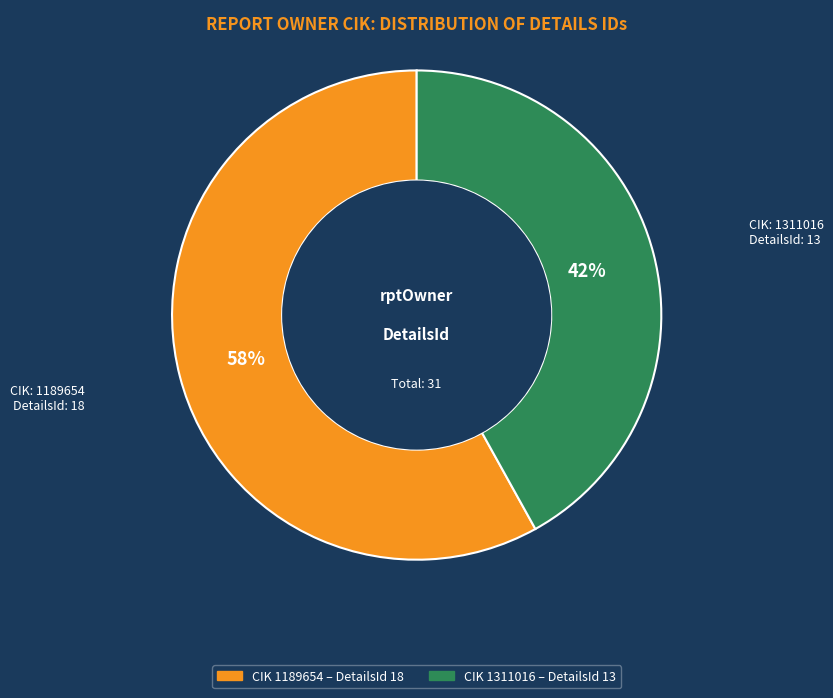

Is there any slice that represents more than half of the pie?

Yes